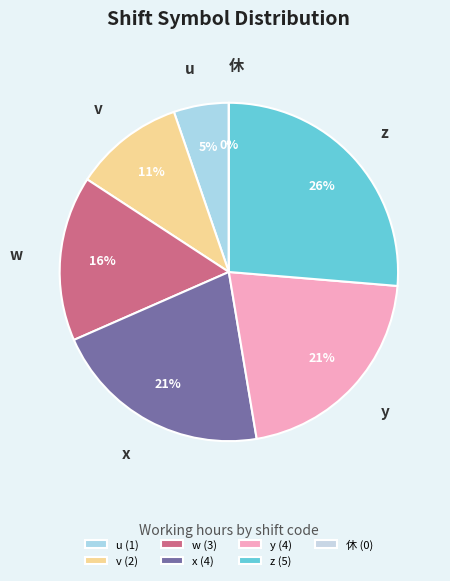

The w slice represents 25% of the pie. True or false?

False